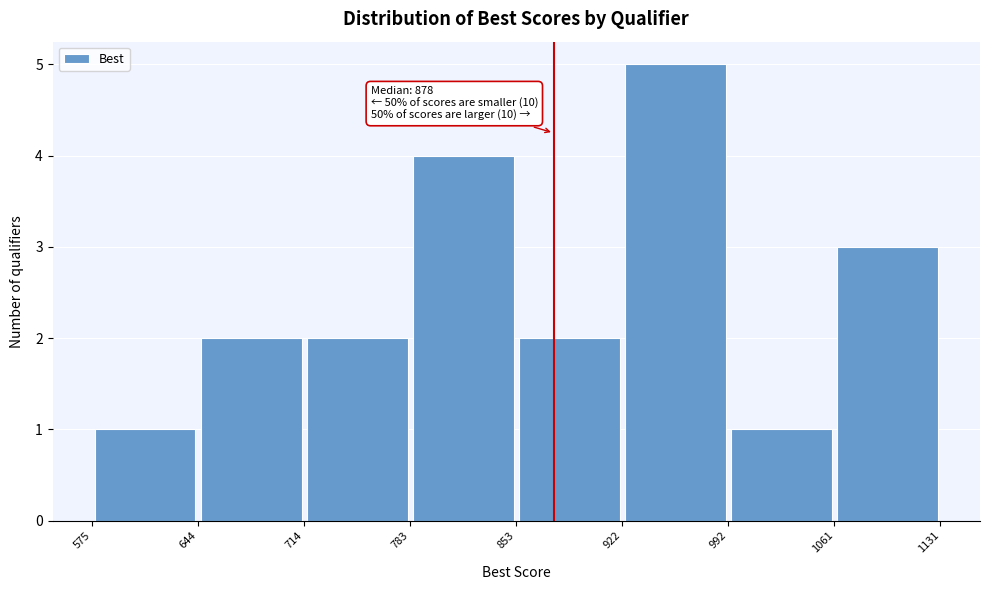

Which range on the x-axis has the tallest bar?

922 to 992